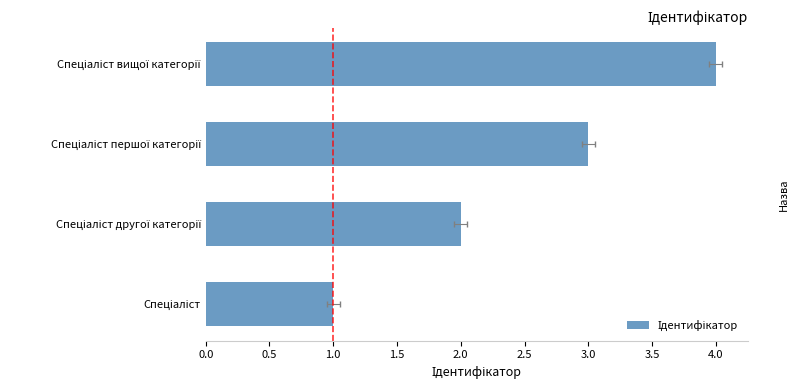

How many values exceed 3?

1